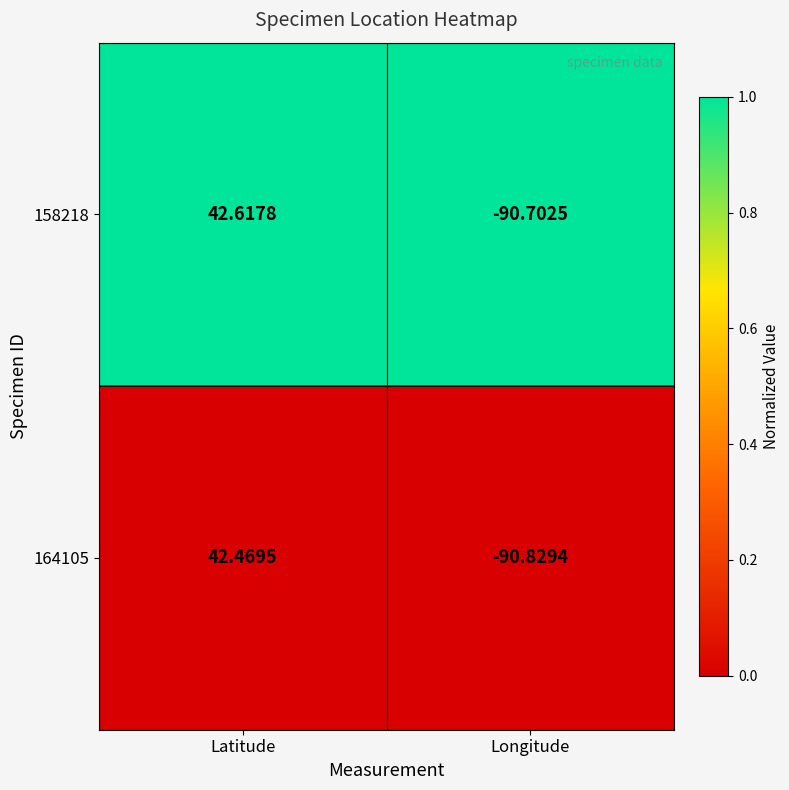

At which label is 158218 closest to -24?

Latitude